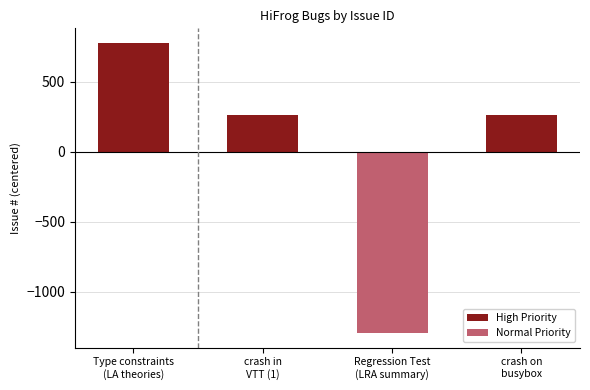

What is the total value across all series at Type constraints
(LA theories)?

777.8